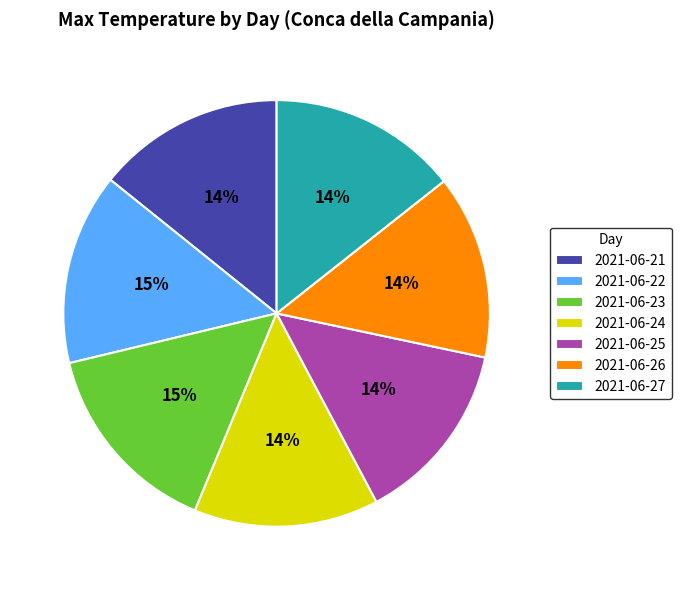

To the nearest percent, what percentage of the pie is 2021-06-24?

14%